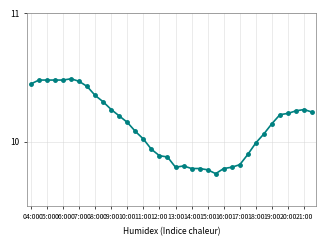

True or false: there are more than 0 points higher than both neighbors.

True